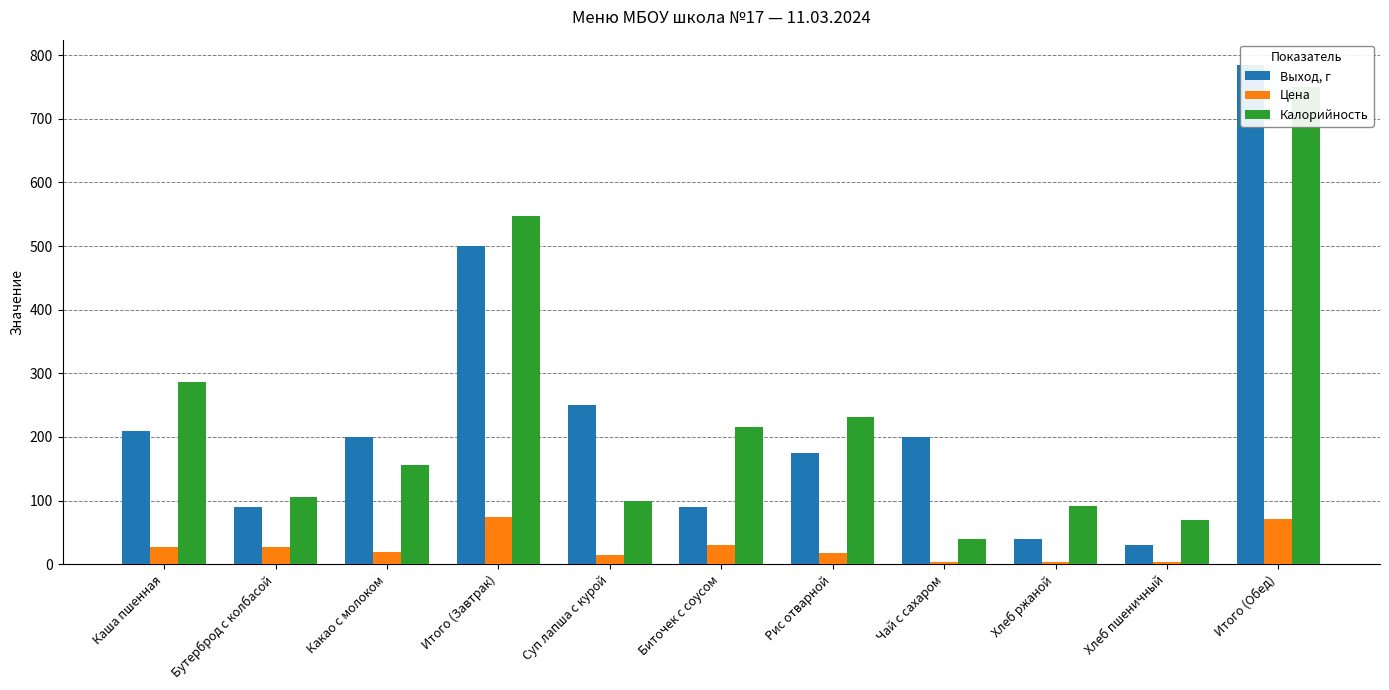

What are all the series names shown in the legend?

Выход, г, Цена, Калорийность